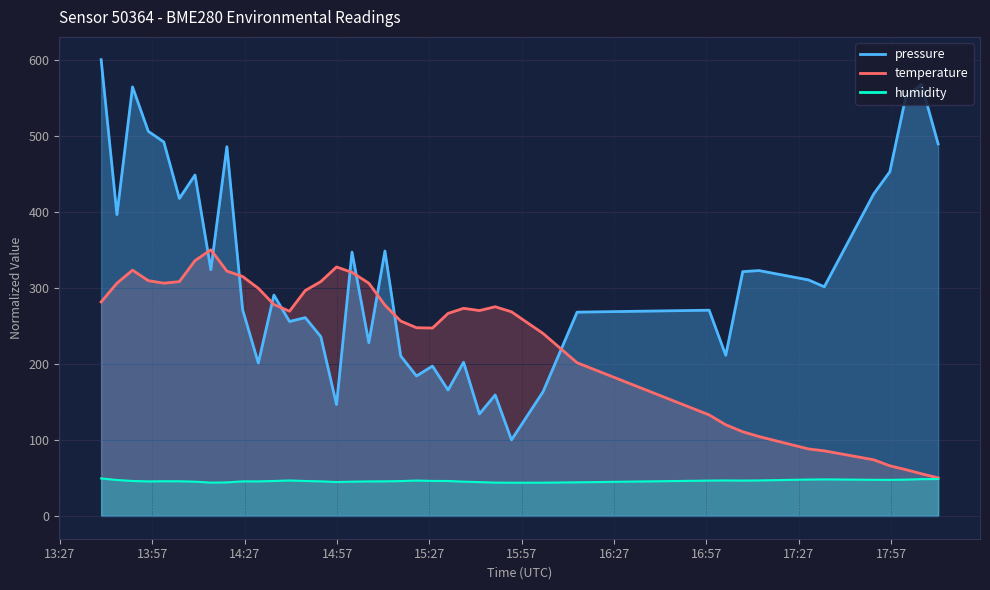

Which series has the largest total across all categories?

pressure